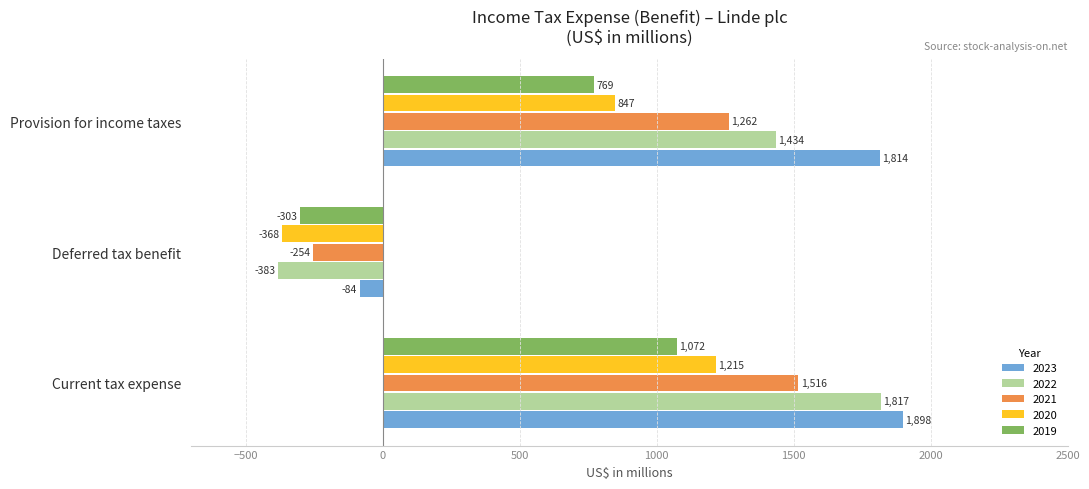

At which label does 2019 reach its peak?

Current tax expense